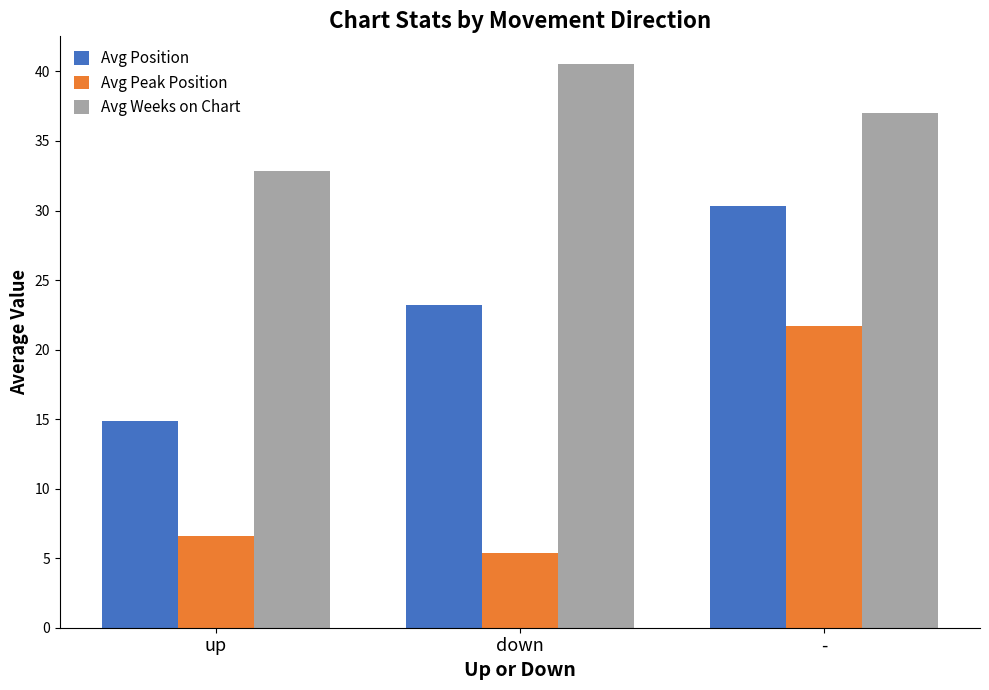

Is the value of Avg Position at down greater than the value of Avg Weeks on Chart at up?

No